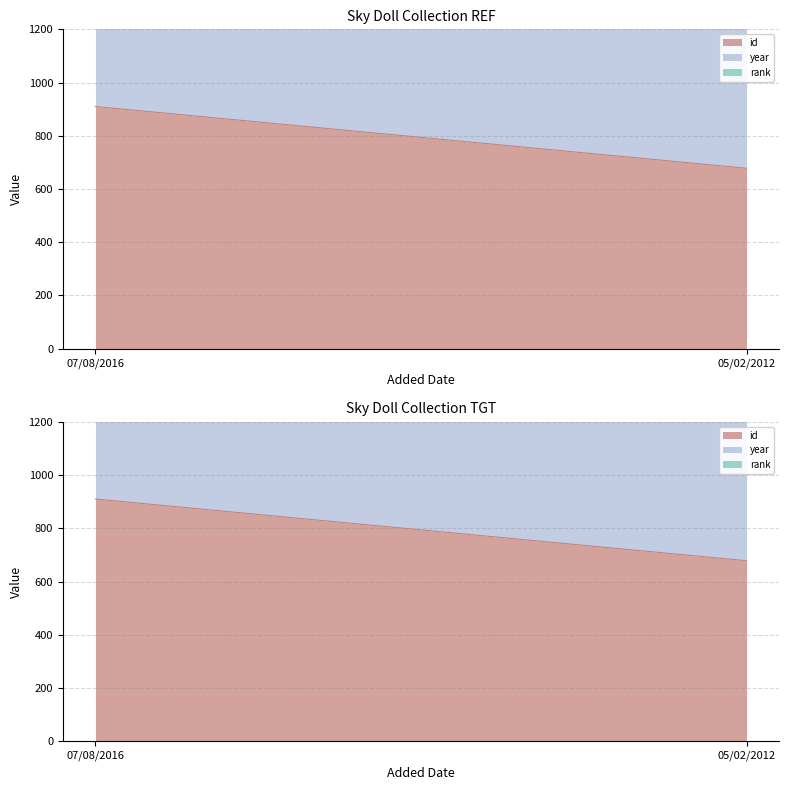

What is the sum of the rank values at 05/02/2012 and 07/08/2016?

2